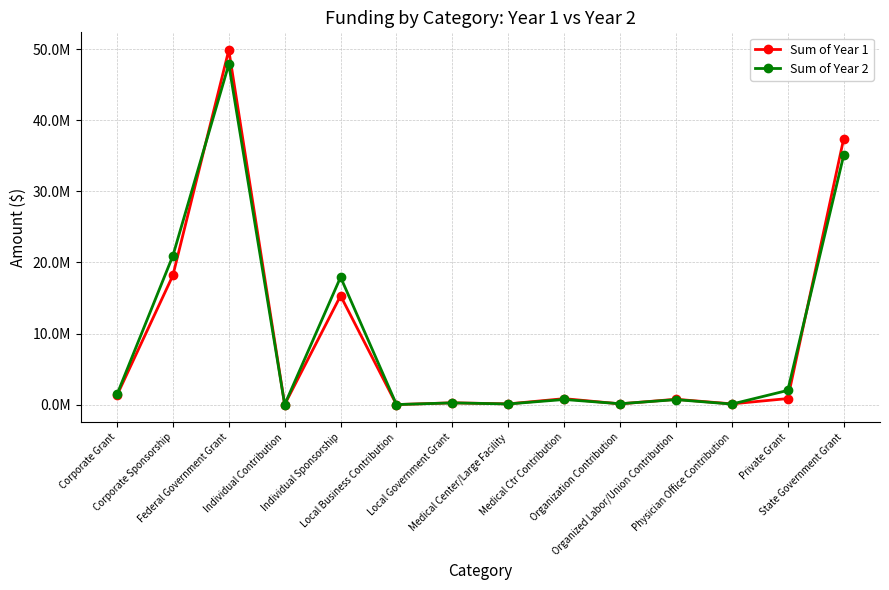

What are all the series names shown in the legend?

Sum of Year 1, Sum of Year 2